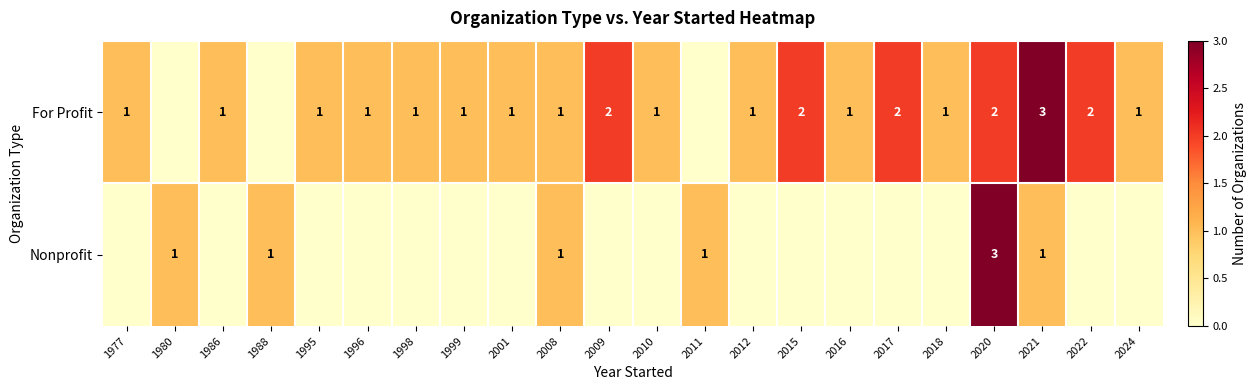

What is the sum of the For Profit values at 2022 and 1995?

3